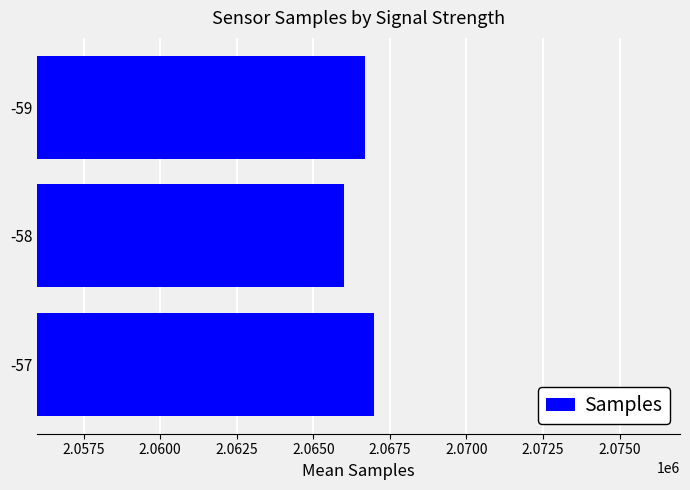

What is the ratio of the value at -58 to the value at -57?

1.0